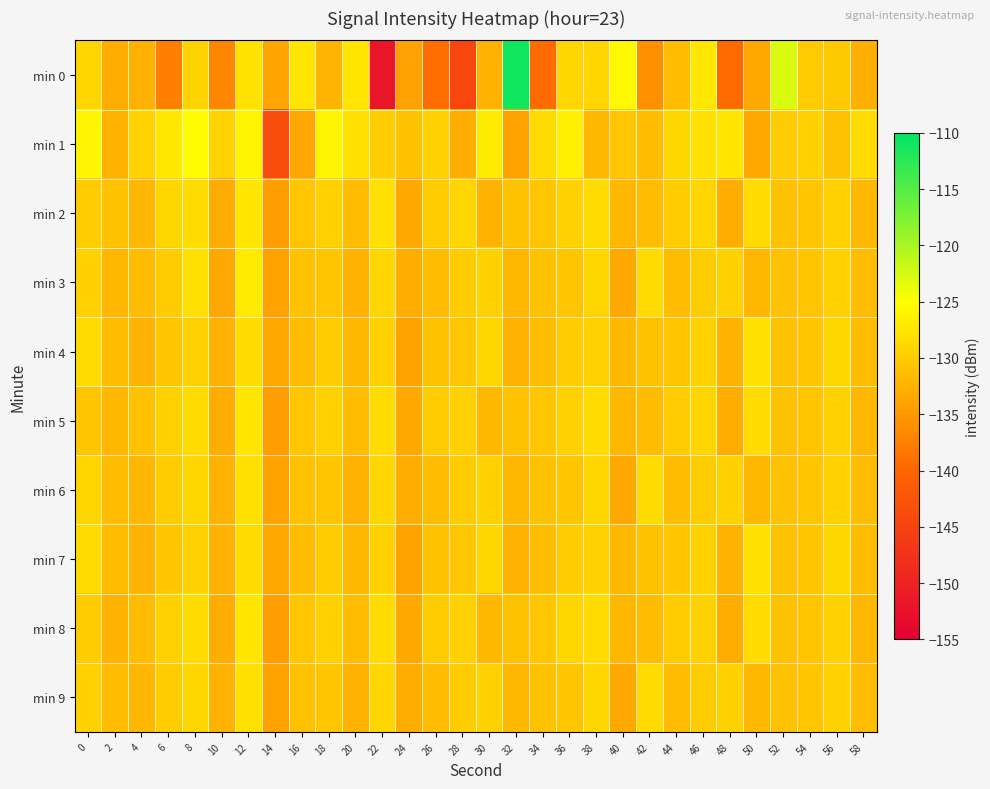

What is the spread (max minus min) of values at 26?

9.8